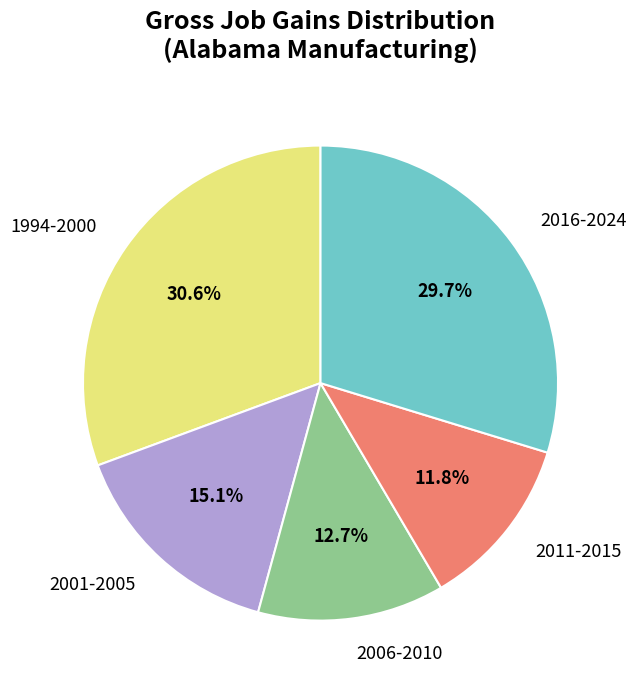

Does any single category account for the majority?

No